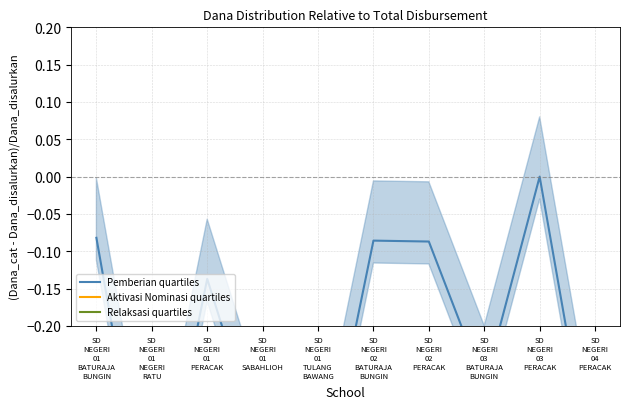

Which category has the highest value in the Aktivasi Nominasi quartiles series?

SD
NEGERI
01
SABAHLIOH